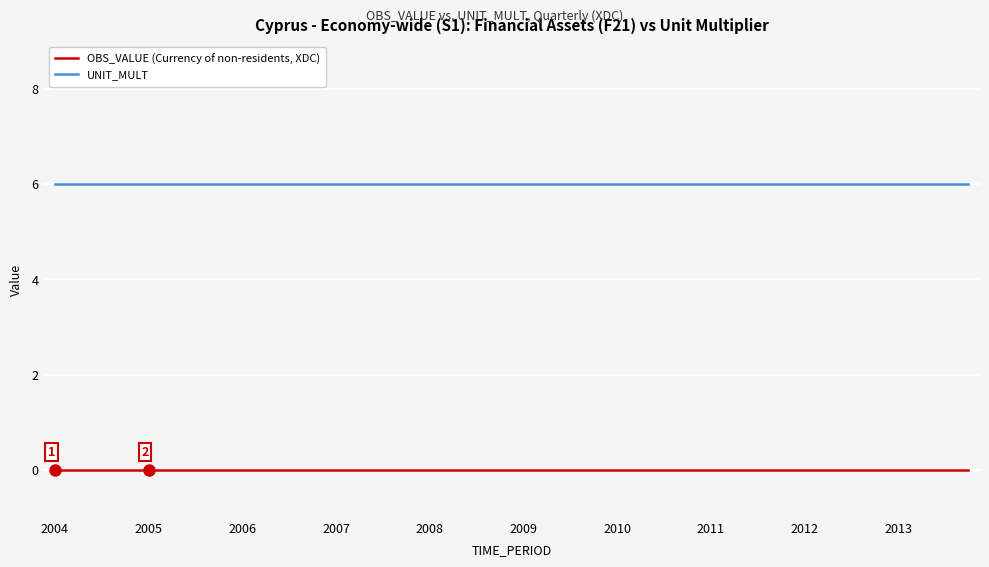

True or false: OBS_VALUE (Currency of non-residents, XDC) and UNIT_MULT intersect in this chart.

False